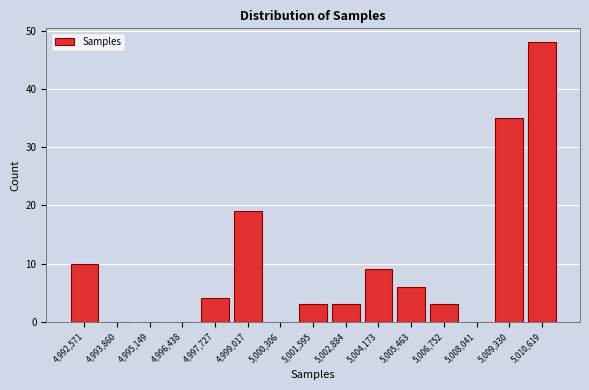

Reading left to right, what are all the values shown in this chart?

4,992,571=10	4,993,860=0	4,995,149=0	4,996,438=0	4,997,727=4	4,999,017=19	5,000,306=0	5,001,595=3	5,002,884=3	5,004,173=9	5,005,463=6	5,006,752=3	5,008,041=0	5,009,330=35	5,010,619=48